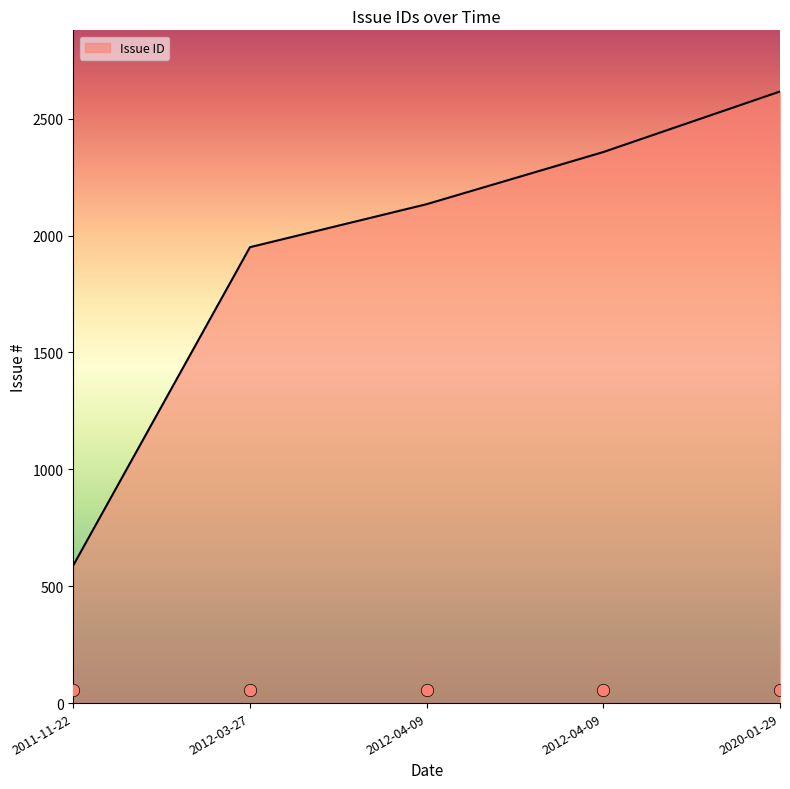

What is the ratio of the value at 2012-04-09 to the value at 2012-04-09?

0.9